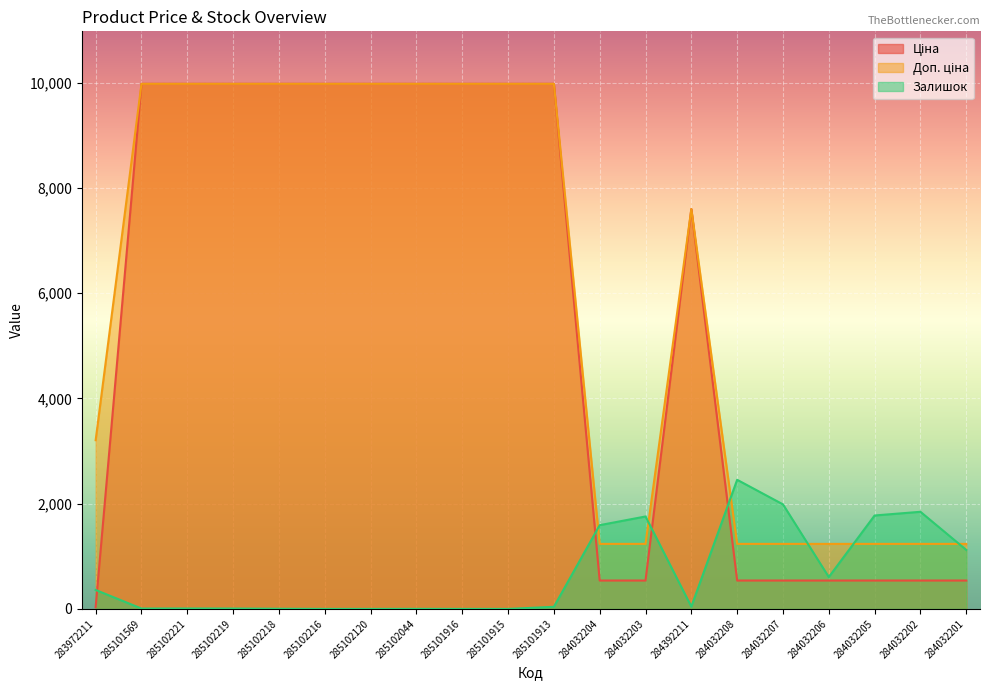

Reading right to left, transcribe all the data shown in this chart.

Ціна: 284032201=539.0	284032202=539.0	284032205=539.0	284032206=539.0	284032207=539.0	284032208=539.0	284392211=7596.5	284032203=539.0	284032204=539.0	285101913=9975.0	285101915=9975.0	285101916=9975.0	285102044=9975.0	285102120=9975.0	285102216=9975.0	285102218=9975.0	285102219=9975.0	285102221=9975.0	285101569=9975.0	283972211=32.0
Доп. ціна: 284032201=1235.4	284032202=1235.4	284032205=1235.4	284032206=1235.4	284032207=1235.4	284032208=1235.4	284392211=7596.5	284032203=1235.4	284032204=1235.4	285101913=9975.0	285101915=9975.0	285101916=9975.0	285102044=9975.0	285102120=9975.0	285102216=9975.0	285102218=9975.0	285102219=9975.0	285102221=9975.0	285101569=9975.0	283972211=3205.0
Залишок: 284032201=1121.0	284032202=1845.0	284032205=1775.0	284032206=605.0	284032207=1986.0	284032208=2453.0	284392211=43.0	284032203=1756.0	284032204=1591.0	285101913=40.0	285101915=0.0	285101916=0.0	285102044=1.0	285102120=0.0	285102216=0.0	285102218=3.0	285102219=7.0	285102221=8.0	285101569=7.0	283972211=360.0